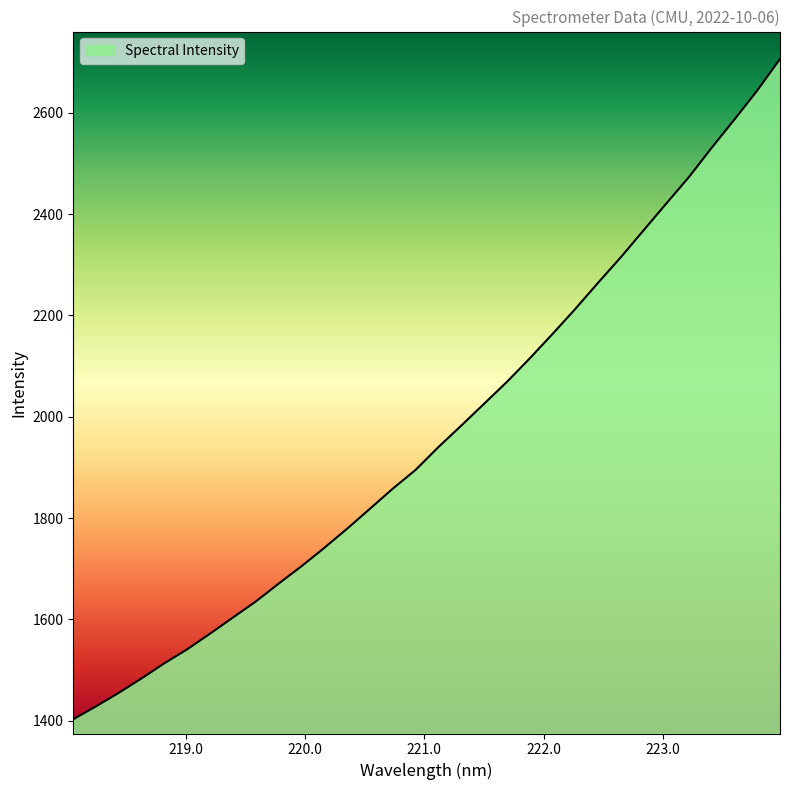

What is the difference between the maximum and minimum values?

1303.1